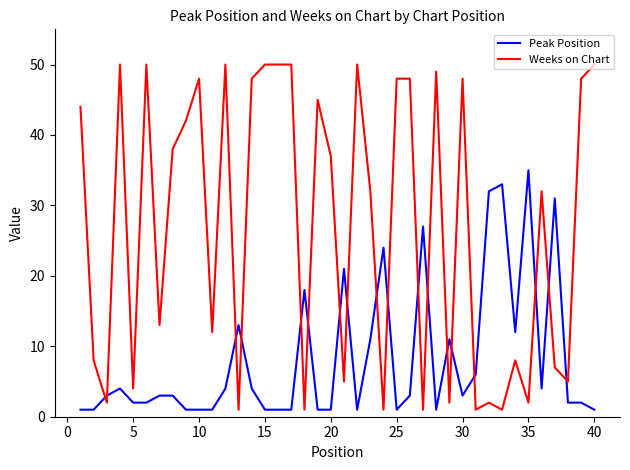

Which series has the largest total across all categories?

Weeks on Chart